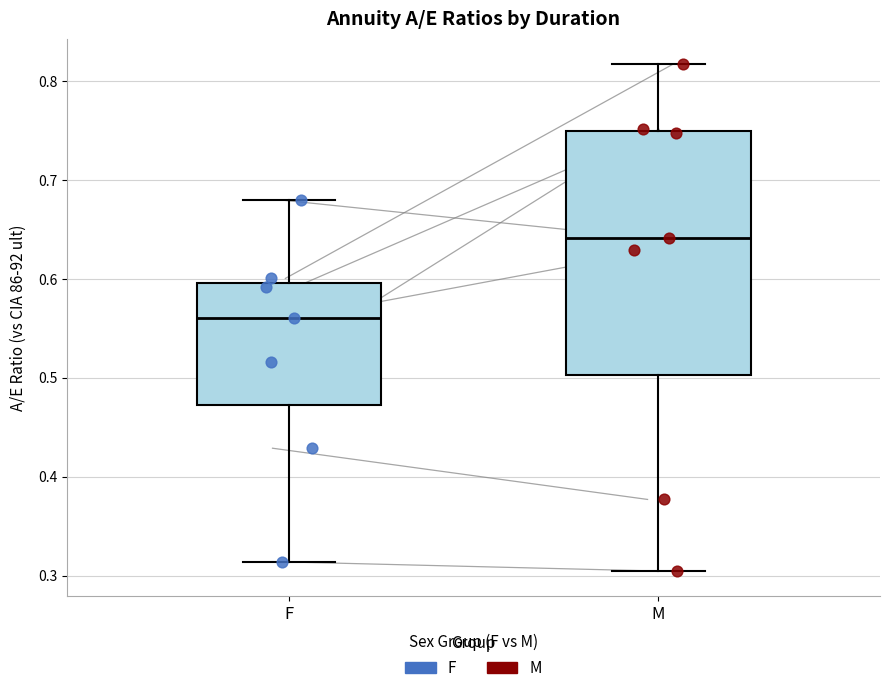

Which box is the tallest, from its lower edge to its upper edge?

M